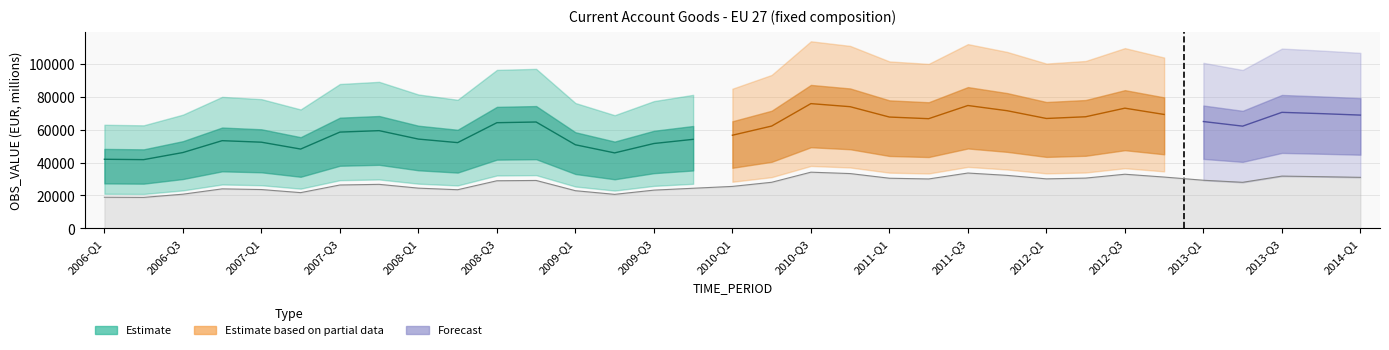

Where is the first local maximum?

2006-Q4